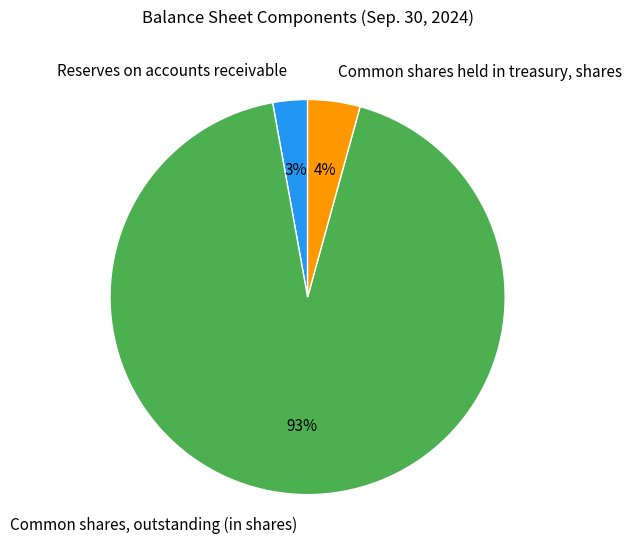

Between Common shares held in treasury, shares and Reserves on accounts receivable, which is larger?

Common shares held in treasury, shares